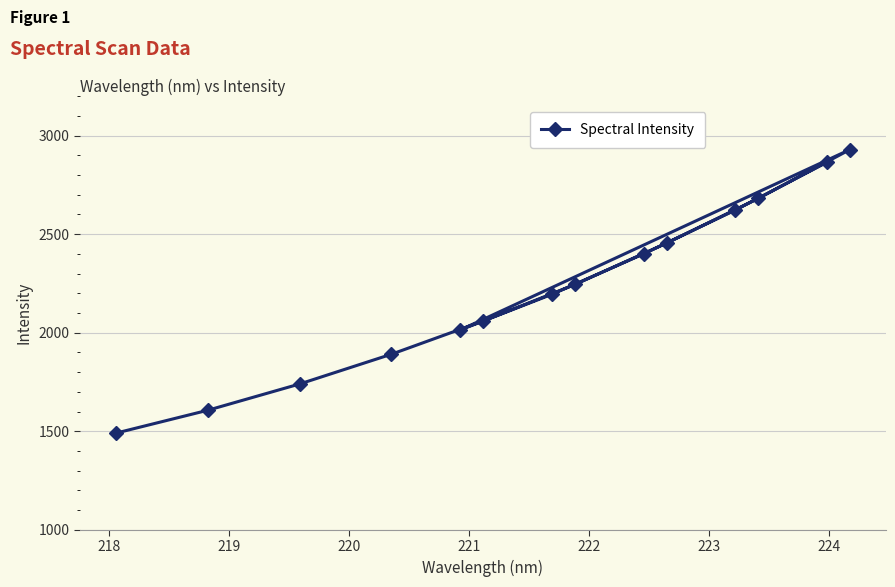

What is the average value?

2228.2